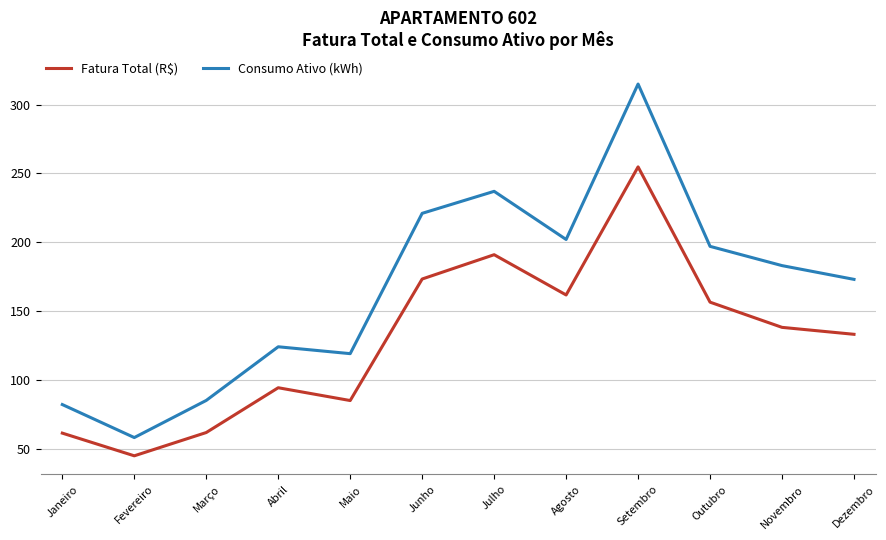

Rank the series by their maximum value, from lowest to highest.

Fatura Total (R$), Consumo Ativo (kWh)